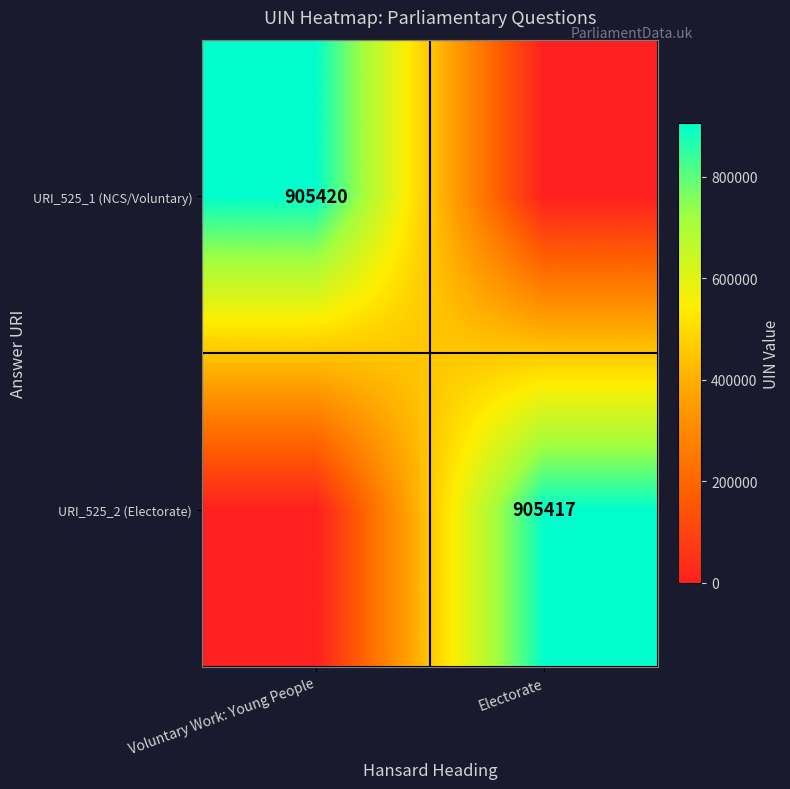

Is the value of URI_525_2 (Electorate) at Electorate greater than the value of URI_525_1 (NCS/Voluntary) at Voluntary Work: Young People?

No